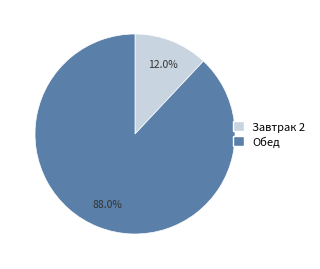

Is it true that Завтрак 2 is 1% of the pie?

False